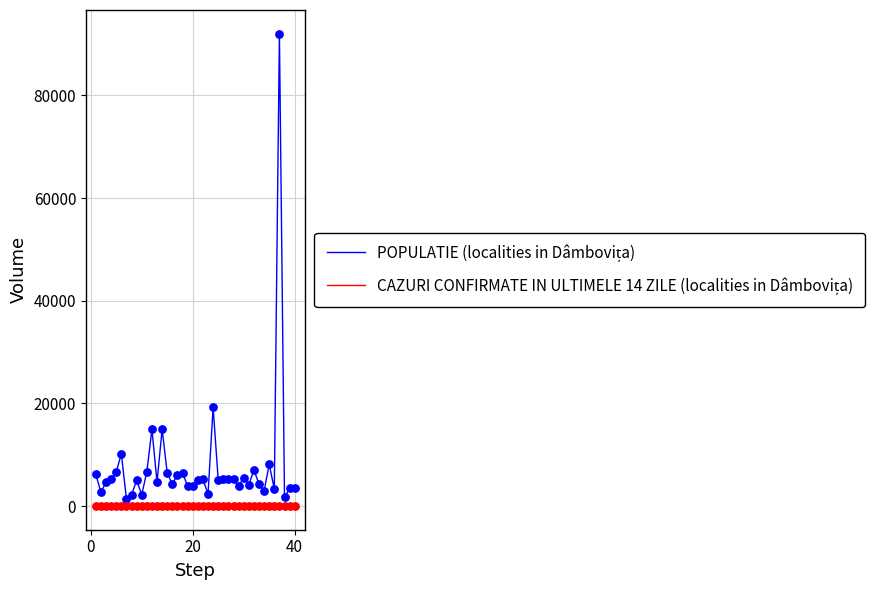

What is the greatest value displayed?

92048